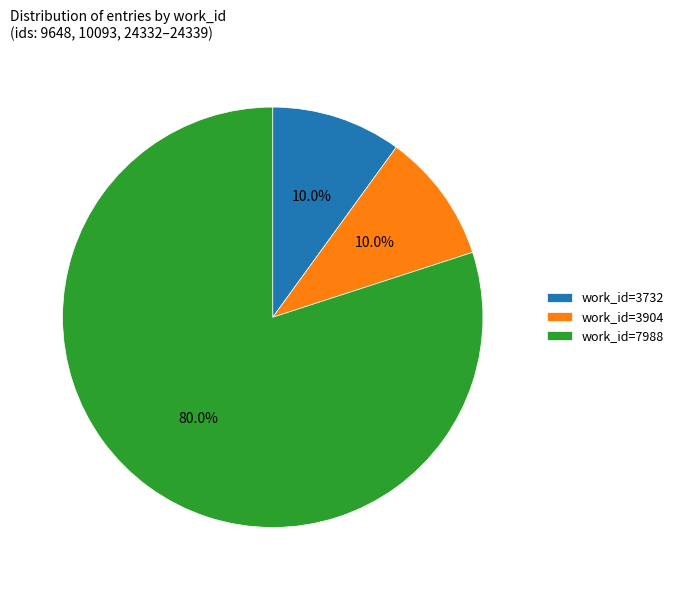

Which category has the biggest portion of the pie?

work_id=7988